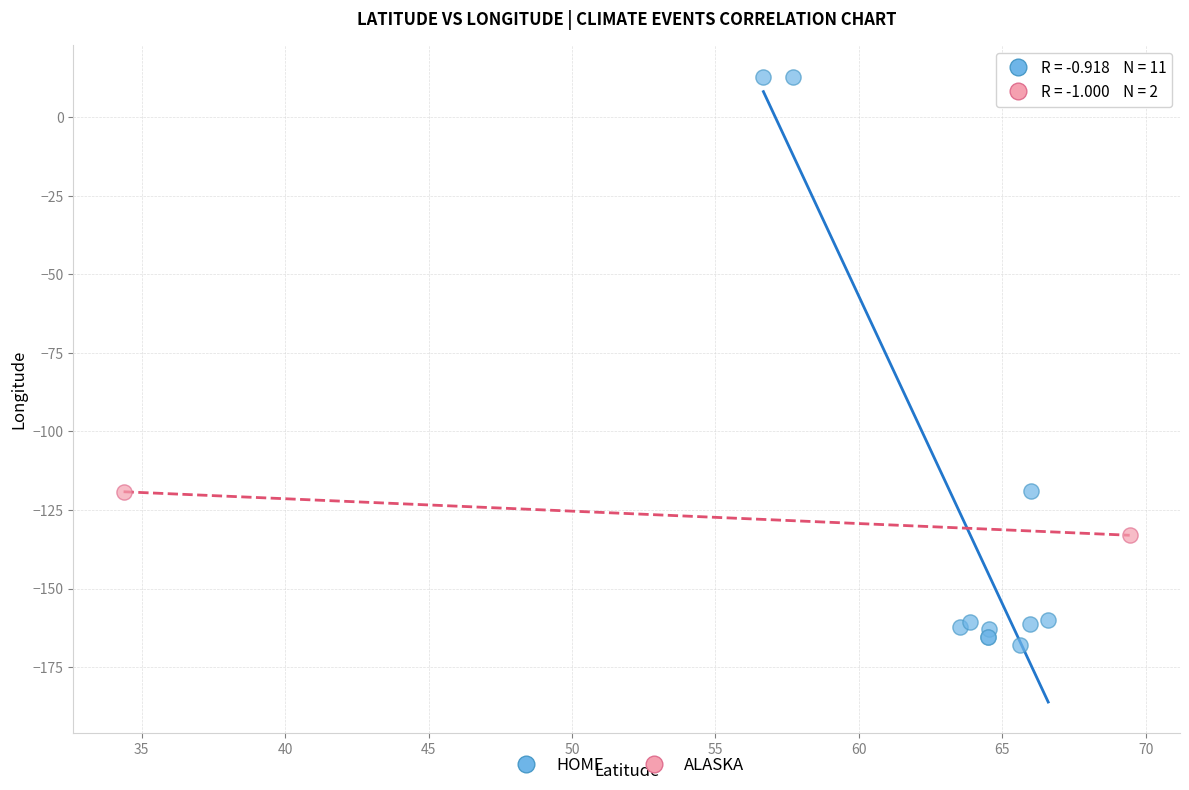

Which series contains the lowest Y value?

HOME